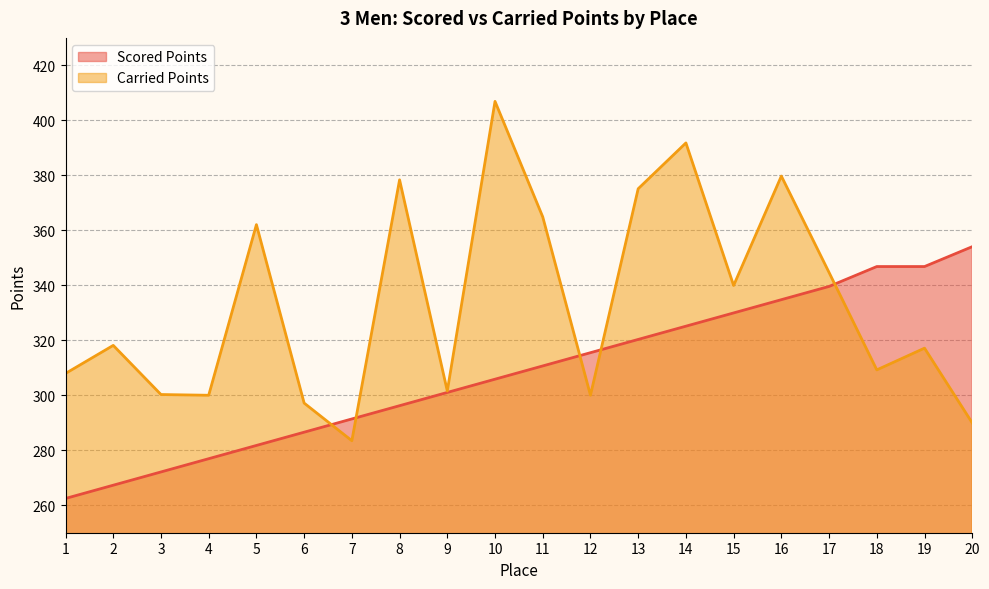

What is the average value of the Carried Points series?

333.4